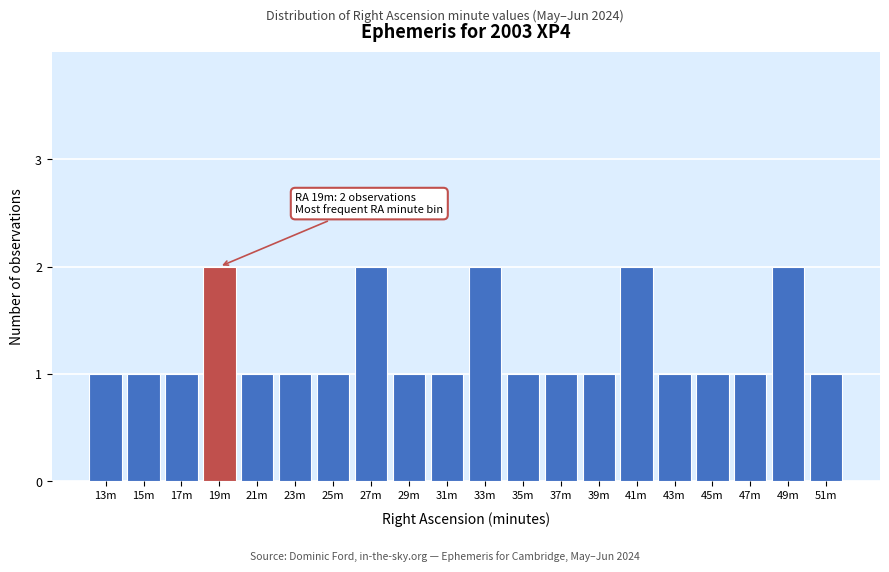

Reading left to right, what are all the values shown in this chart?

1	1	1	2	1	1	1	2	1	1	2	1	1	1	2	1	1	1	2	1